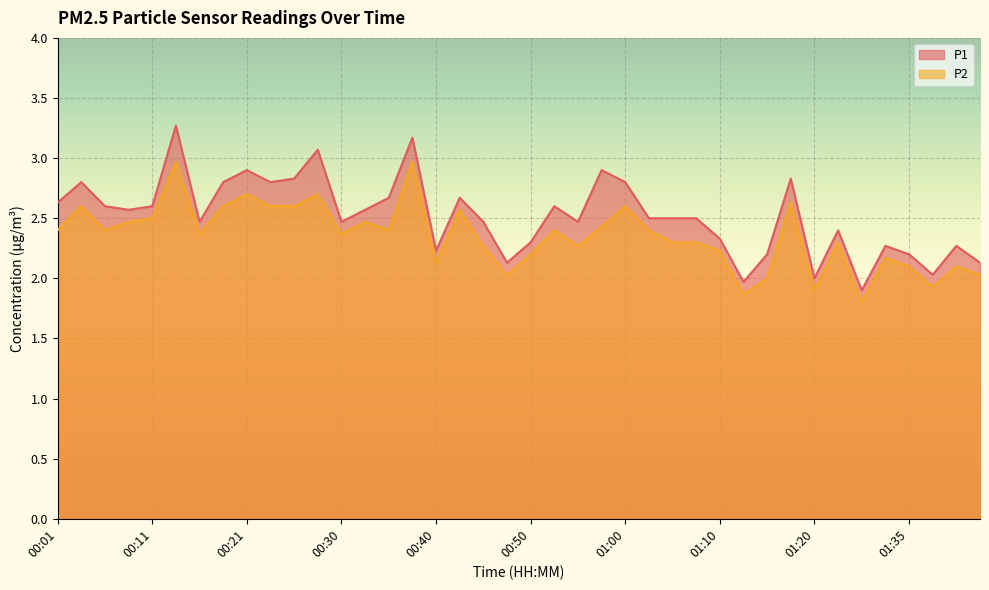

At which label is P1 closest to 2?

01:20